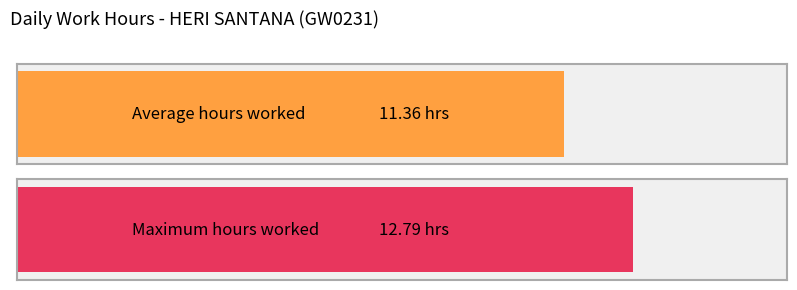

Between 8 and 17, which is larger?

17